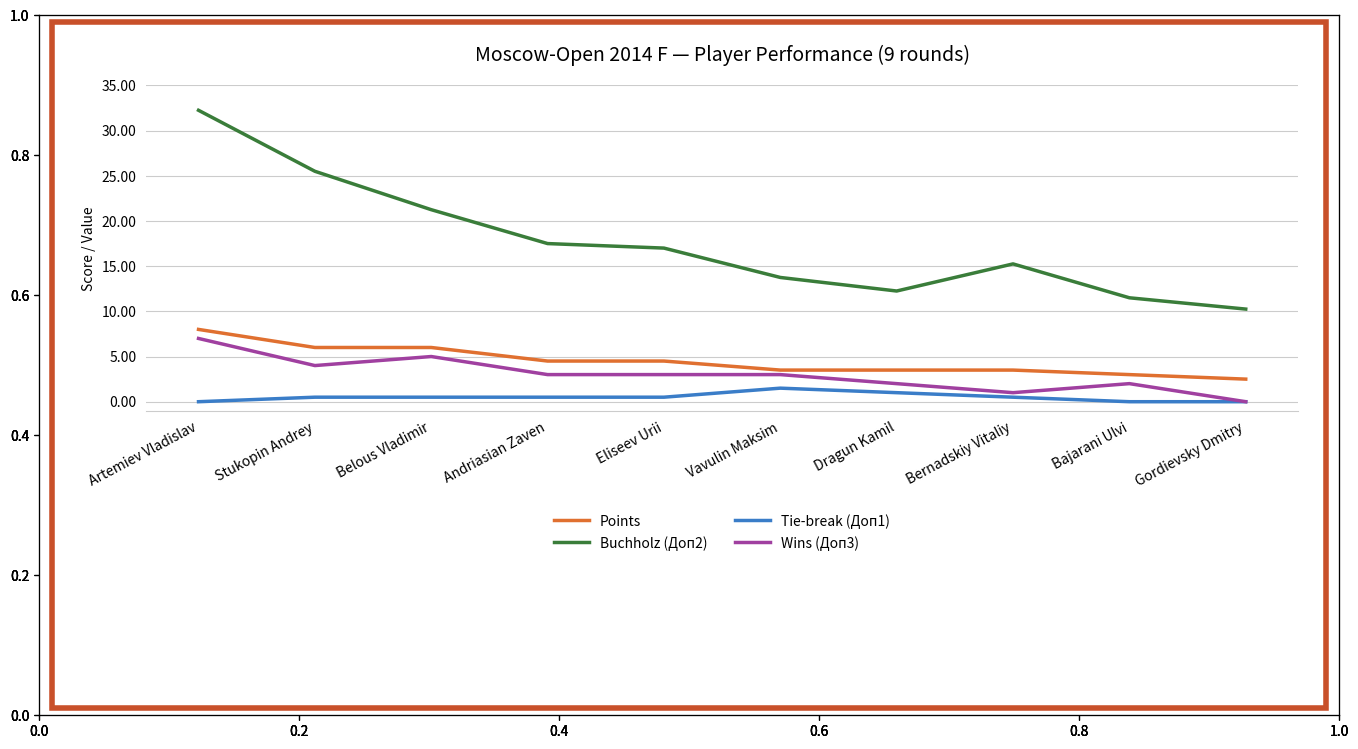

What is the difference between the Points values at Gordievsky Dmitry and Bernadskiy Vitaliy?

1.0